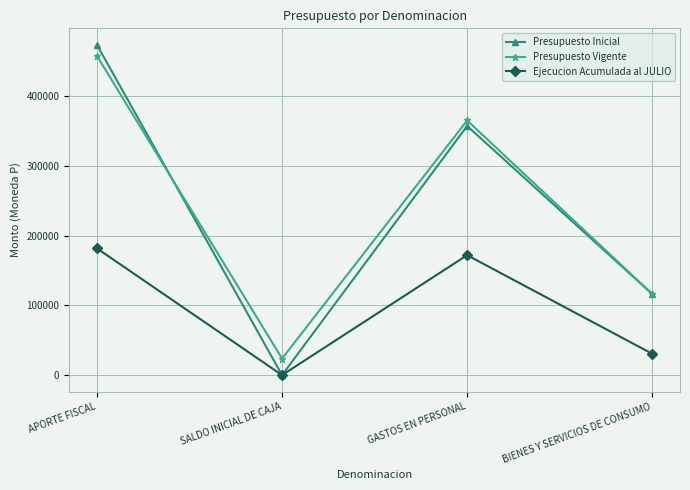

What is the lowest value of the Presupuesto Vigente series?

23697